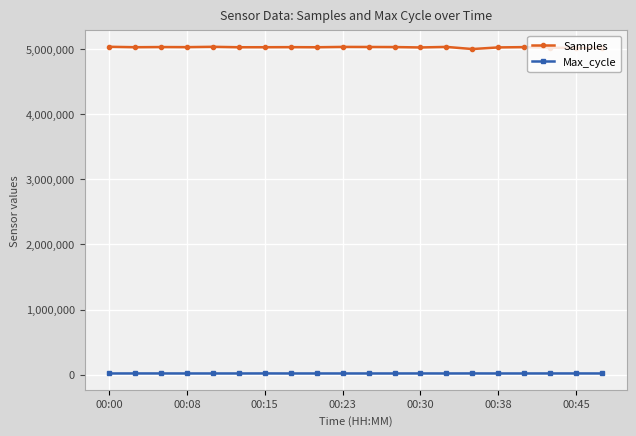

Which series has the largest range (max minus min)?

Samples